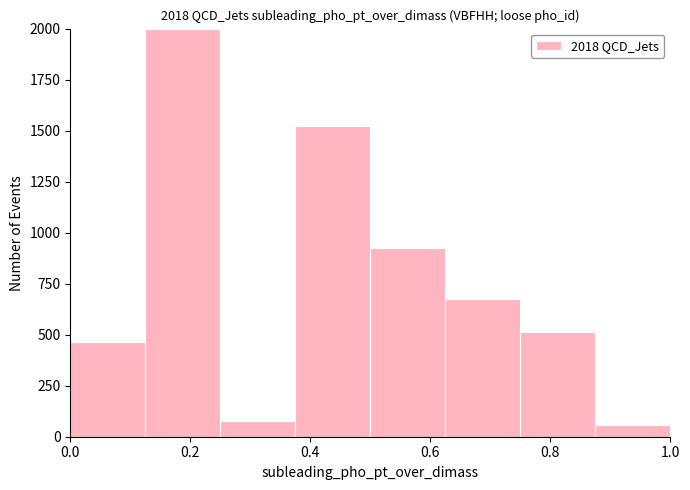

Which range on the x-axis has the tallest bar?

0.125 to 0.250